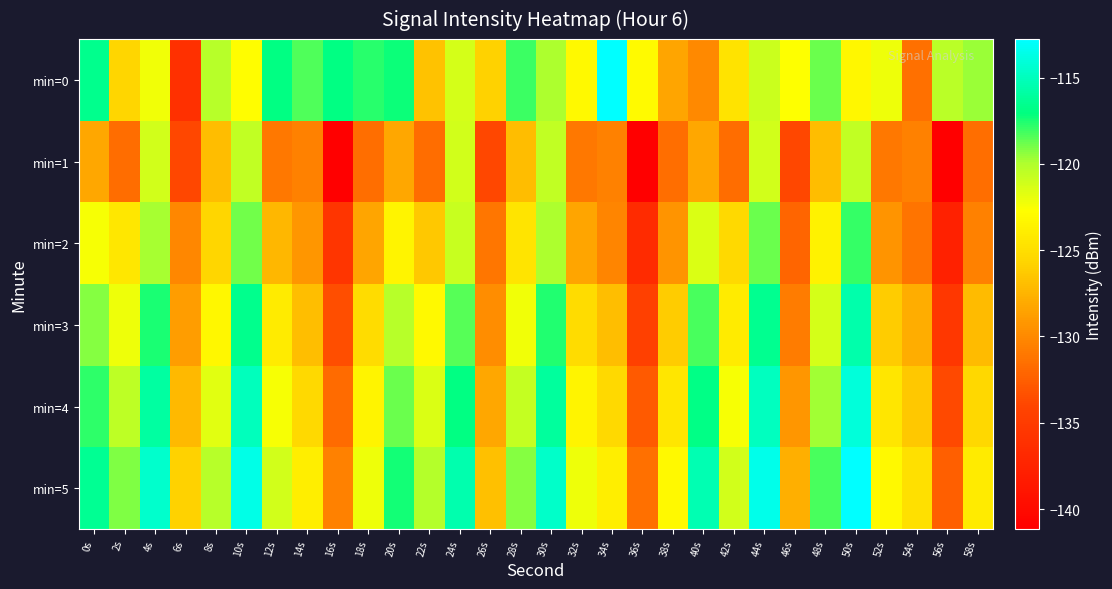

Reading left to right, transcribe all the data shown in this chart.

min=0: 0s=-116.6	2s=-125.6	4s=-122.2	6s=-136.1	8s=-120.2	10s=-122.8	12s=-116.9	14s=-118.3	16s=-116.9	18s=-117.7	20s=-117.2	22s=-126.7	24s=-121.2	26s=-125.8	28s=-118.0	30s=-119.9	32s=-123.1	34s=-112.8	36s=-123.0	38s=-128.4	40s=-130.0	42s=-124.7	44s=-120.9	46s=-122.7	48s=-118.8	50s=-123.2	52s=-122.1	54s=-131.5	56s=-120.4	58s=-119.6
min=1: 0s=-128.2	2s=-131.7	4s=-121.2	6s=-133.9	8s=-127.0	10s=-120.5	12s=-131.0	14s=-130.5	16s=-141.2	18s=-131.6	20s=-128.2	22s=-131.7	24s=-121.2	26s=-133.9	28s=-127.0	30s=-120.5	32s=-131.0	34s=-130.5	36s=-141.2	38s=-131.6	40s=-128.2	42s=-131.7	44s=-121.2	46s=-133.9	48s=-127.0	50s=-120.5	52s=-131.0	54s=-130.5	56s=-141.2	58s=-131.6
min=2: 0s=-122.5	2s=-124.3	4s=-119.8	6s=-130.1	8s=-125.6	10s=-118.9	12s=-127.4	14s=-129.2	16s=-135.7	18s=-128.4	20s=-123.5	22s=-126.3	24s=-120.8	26s=-131.1	28s=-124.6	30s=-119.9	32s=-128.4	34s=-130.2	36s=-136.7	38s=-129.4	40s=-121.5	42s=-125.3	44s=-118.8	46s=-132.1	48s=-123.6	50s=-117.9	52s=-129.4	54s=-131.2	56s=-137.7	58s=-130.4
min=3: 0s=-119.2	2s=-122.1	4s=-117.5	6s=-128.8	8s=-123.3	10s=-116.6	12s=-124.1	14s=-126.9	16s=-133.4	18s=-125.1	20s=-120.2	22s=-123.1	24s=-118.5	26s=-129.8	28s=-122.3	30s=-117.6	32s=-125.1	34s=-126.9	36s=-134.4	38s=-126.1	40s=-118.2	42s=-124.1	44s=-116.5	46s=-130.8	48s=-121.3	50s=-115.6	52s=-126.1	54s=-127.9	56s=-135.4	58s=-127.1
min=4: 0s=-117.8	2s=-120.5	4s=-115.9	6s=-127.2	8s=-121.7	10s=-115.0	12s=-122.5	14s=-125.3	16s=-131.8	18s=-123.5	20s=-118.8	22s=-121.5	24s=-116.9	26s=-128.2	28s=-120.7	30s=-116.0	32s=-123.5	34s=-125.3	36s=-132.8	38s=-124.5	40s=-116.8	42s=-122.5	44s=-114.9	46s=-129.2	48s=-119.7	50s=-114.0	52s=-124.5	54s=-126.3	56s=-133.8	58s=-125.5
min=5: 0s=-116.4	2s=-119.1	4s=-114.5	6s=-125.8	8s=-120.3	10s=-113.6	12s=-121.1	14s=-123.9	16s=-130.4	18s=-122.1	20s=-117.4	22s=-120.1	24s=-115.5	26s=-126.8	28s=-119.3	30s=-114.6	32s=-122.1	34s=-123.9	36s=-131.4	38s=-123.1	40s=-115.4	42s=-121.1	44s=-113.5	46s=-127.8	48s=-118.3	50s=-112.6	52s=-123.1	54s=-124.9	56s=-132.4	58s=-124.1